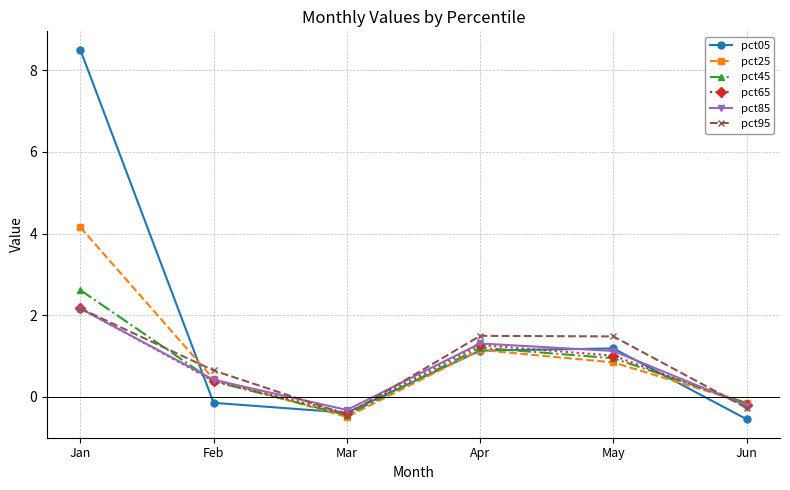

Which series has the widest spread of values?

pct05